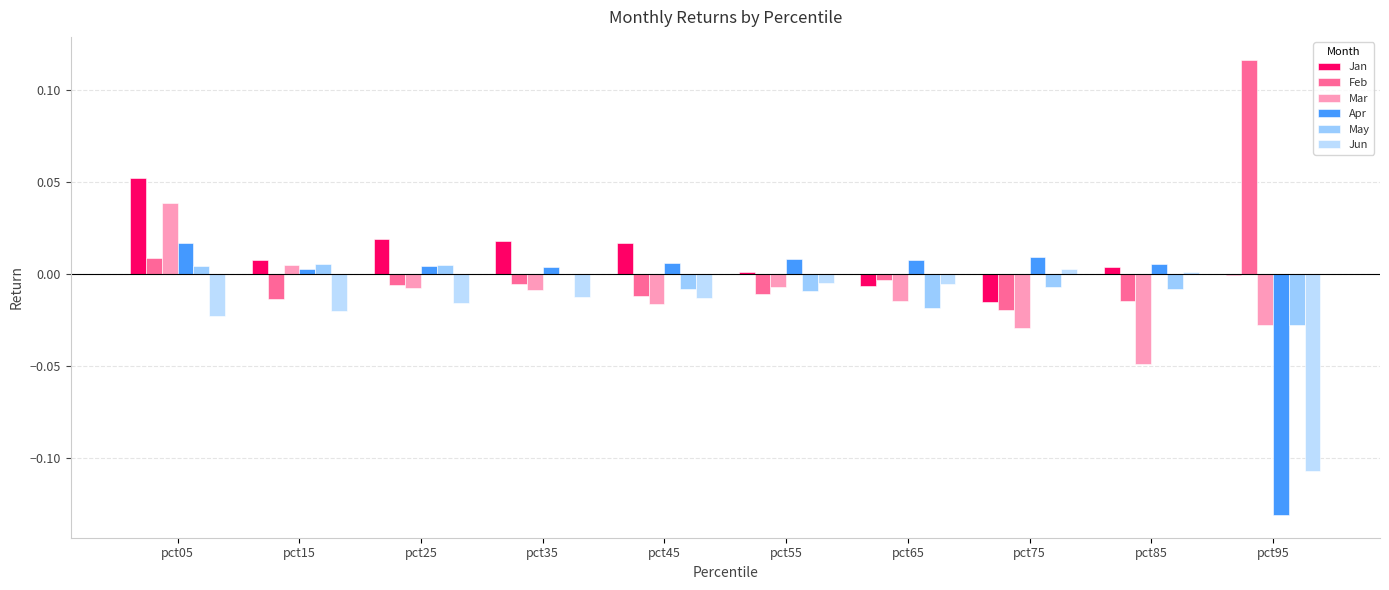

What is the difference between the maximum and minimum values in the Jun series?

0.1